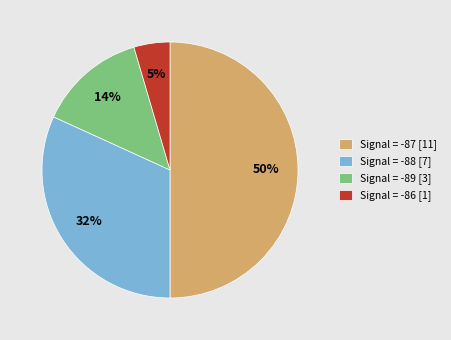

Do Signal = -89 [3] and Signal = -86 [1] together represent more than half of the pie?

No